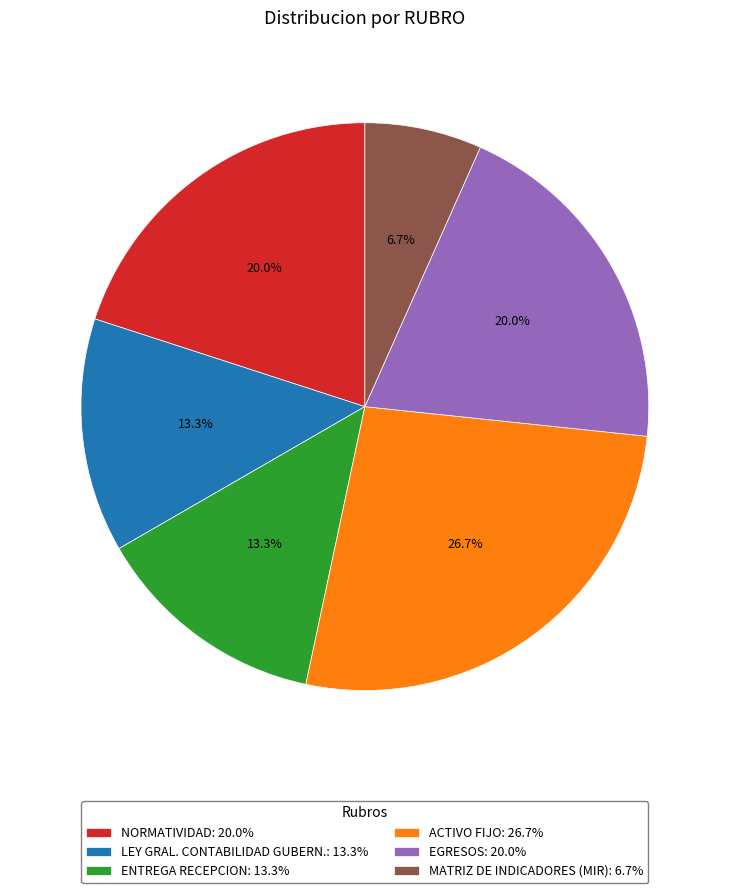

Which slice is the largest?

ACTIVO FIJO: 26.7%